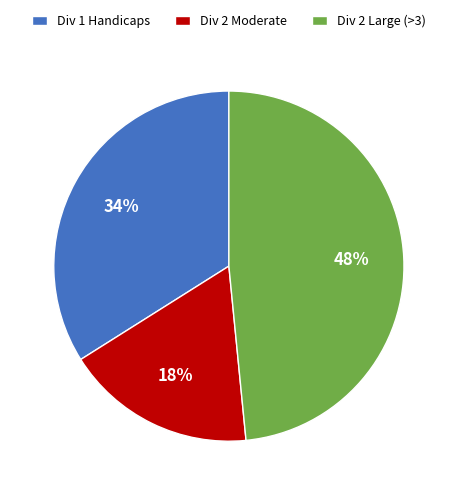

True or false: Div 2 Moderate accounts for 31% of the total.

False